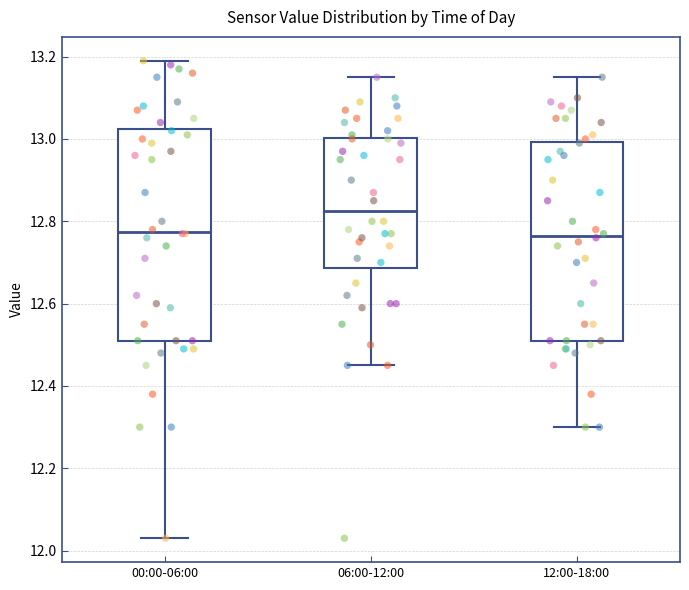

Where is the lower edge of the box for 12:00-18:00 on the y-axis? The values are not printed on the chart, so give them approximately, as read against the axis.

12.52